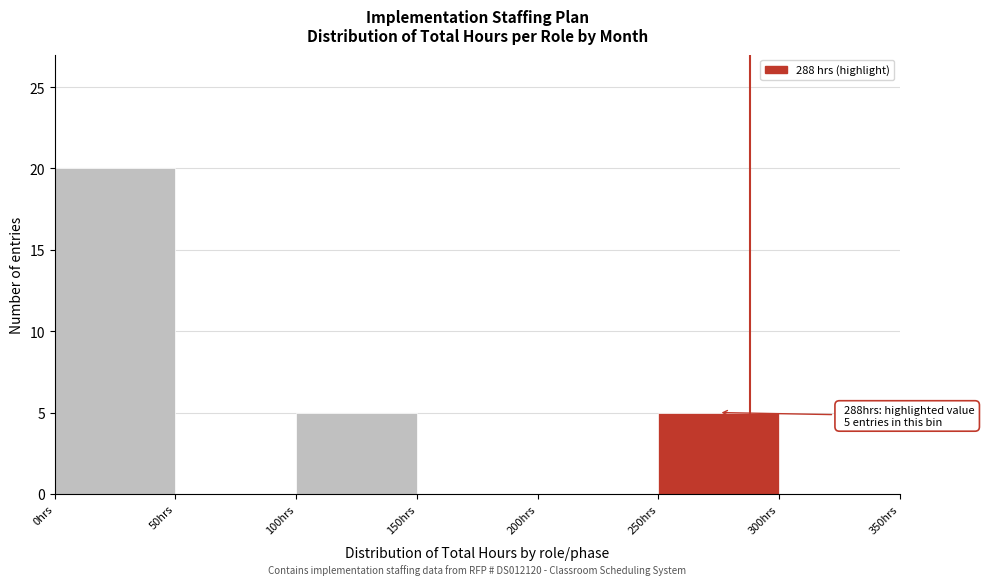

Over which range of the x-axis is the bar tallest?

0 to 50